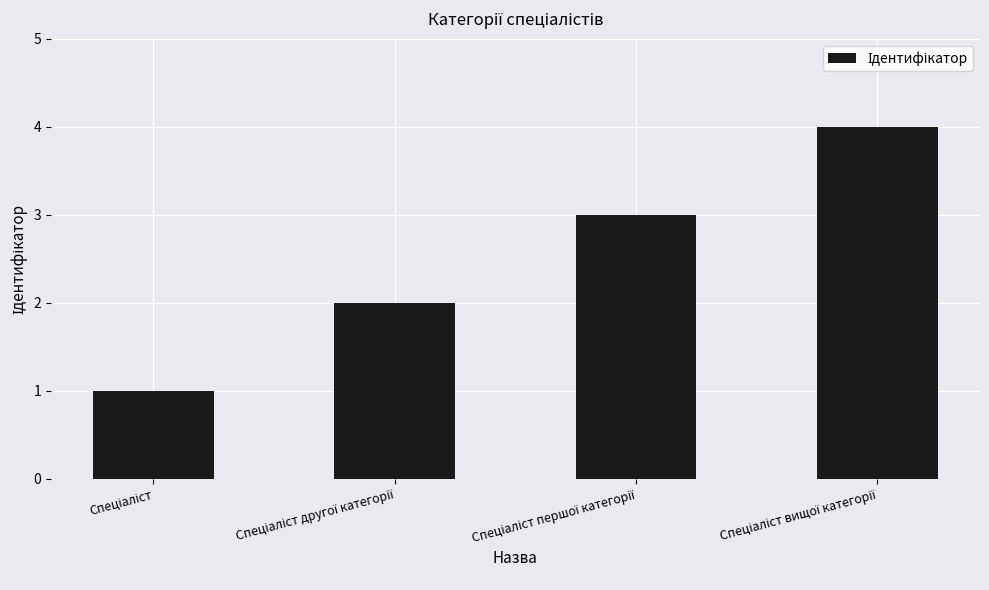

What is the sum of all values?

10